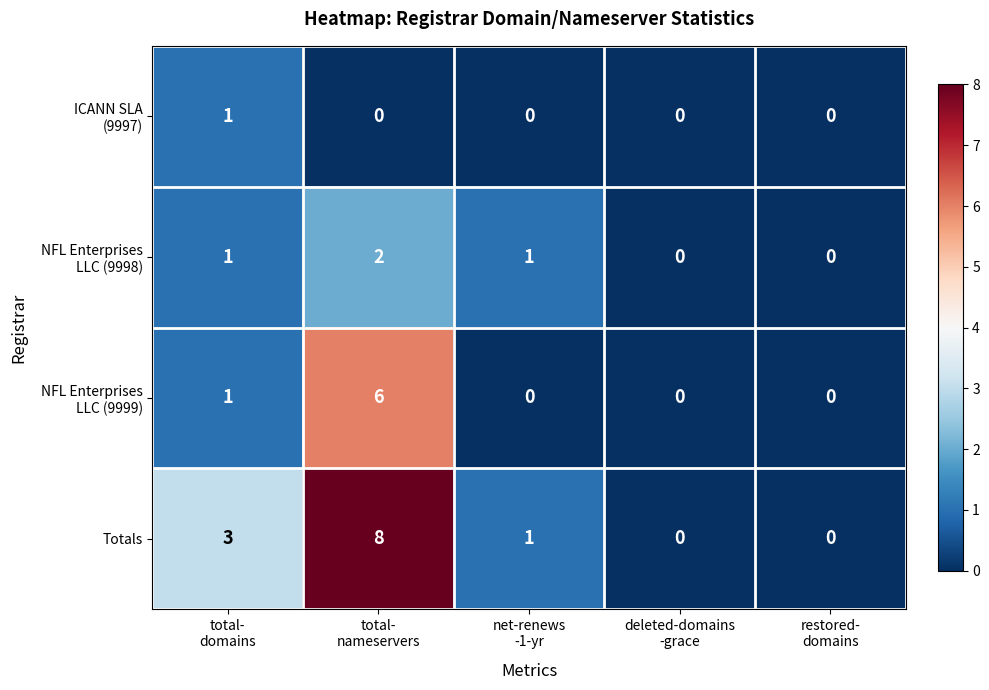

Which series has the largest total across all categories?

Totals